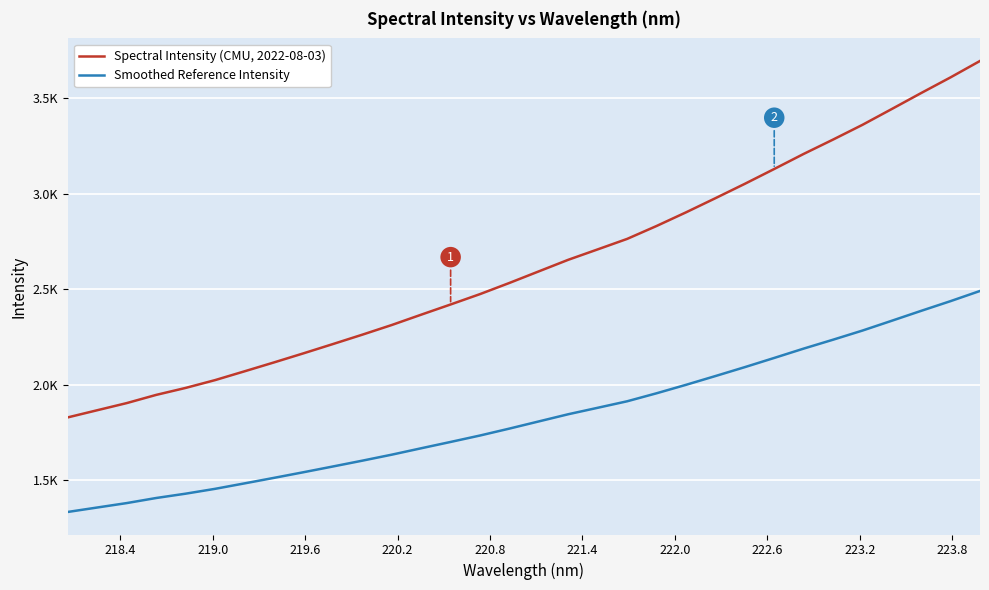

Does the chart display data point markers on the line(s)?

No